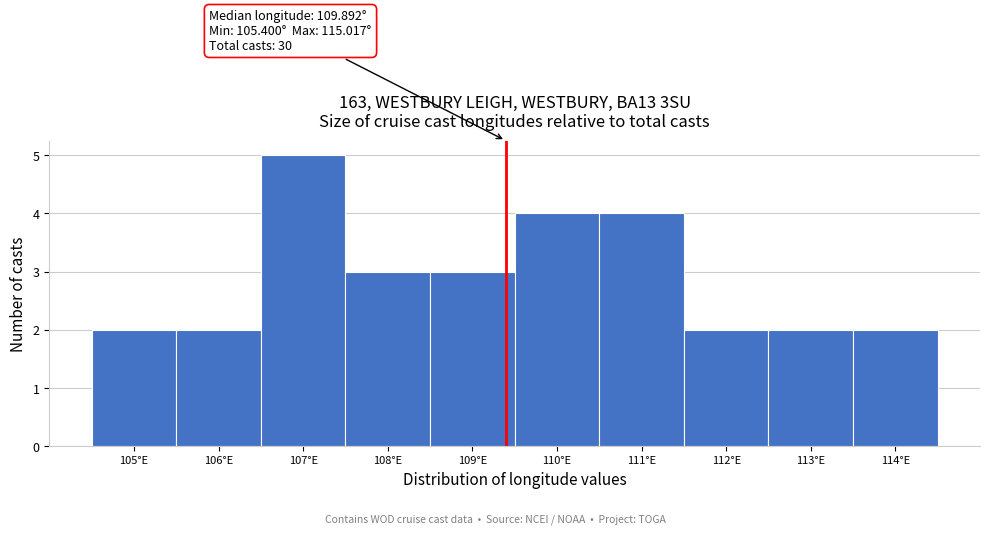

Reading right to left, what are all the values shown in this chart?

2	2	2	4	4	3	3	5	2	2